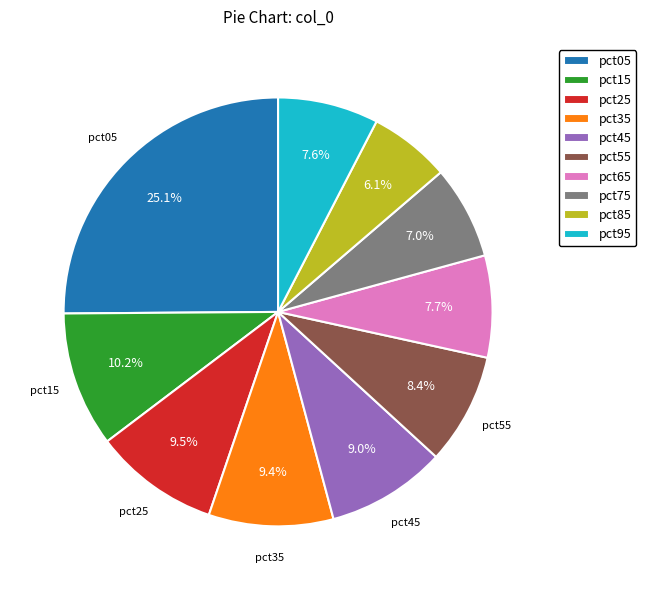

How many slices are in this pie chart?

10